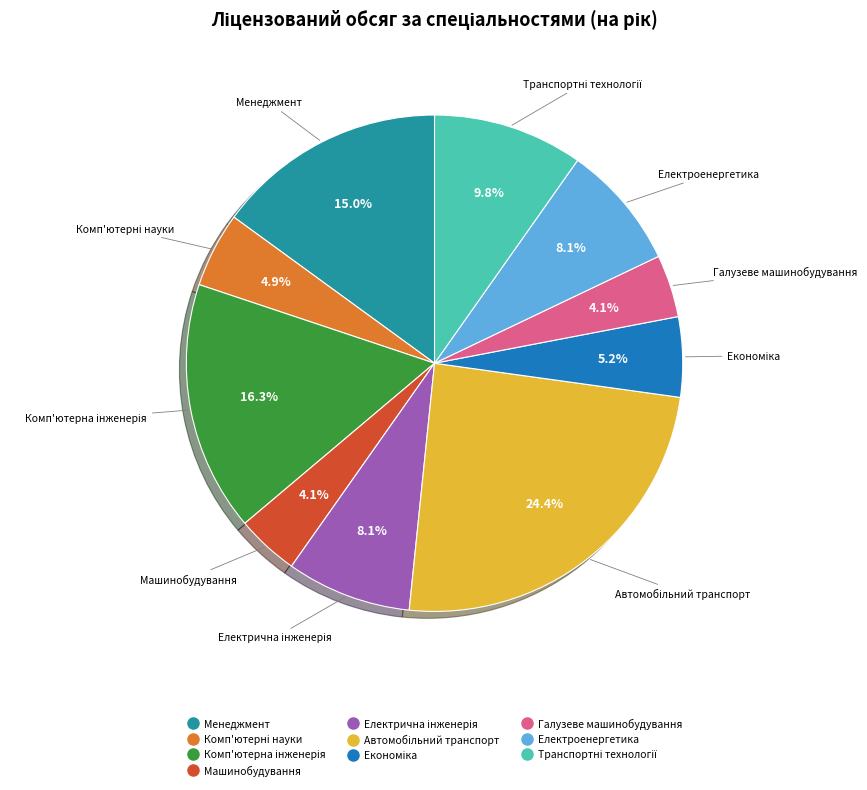

Is Менеджмент the majority of the pie?

No